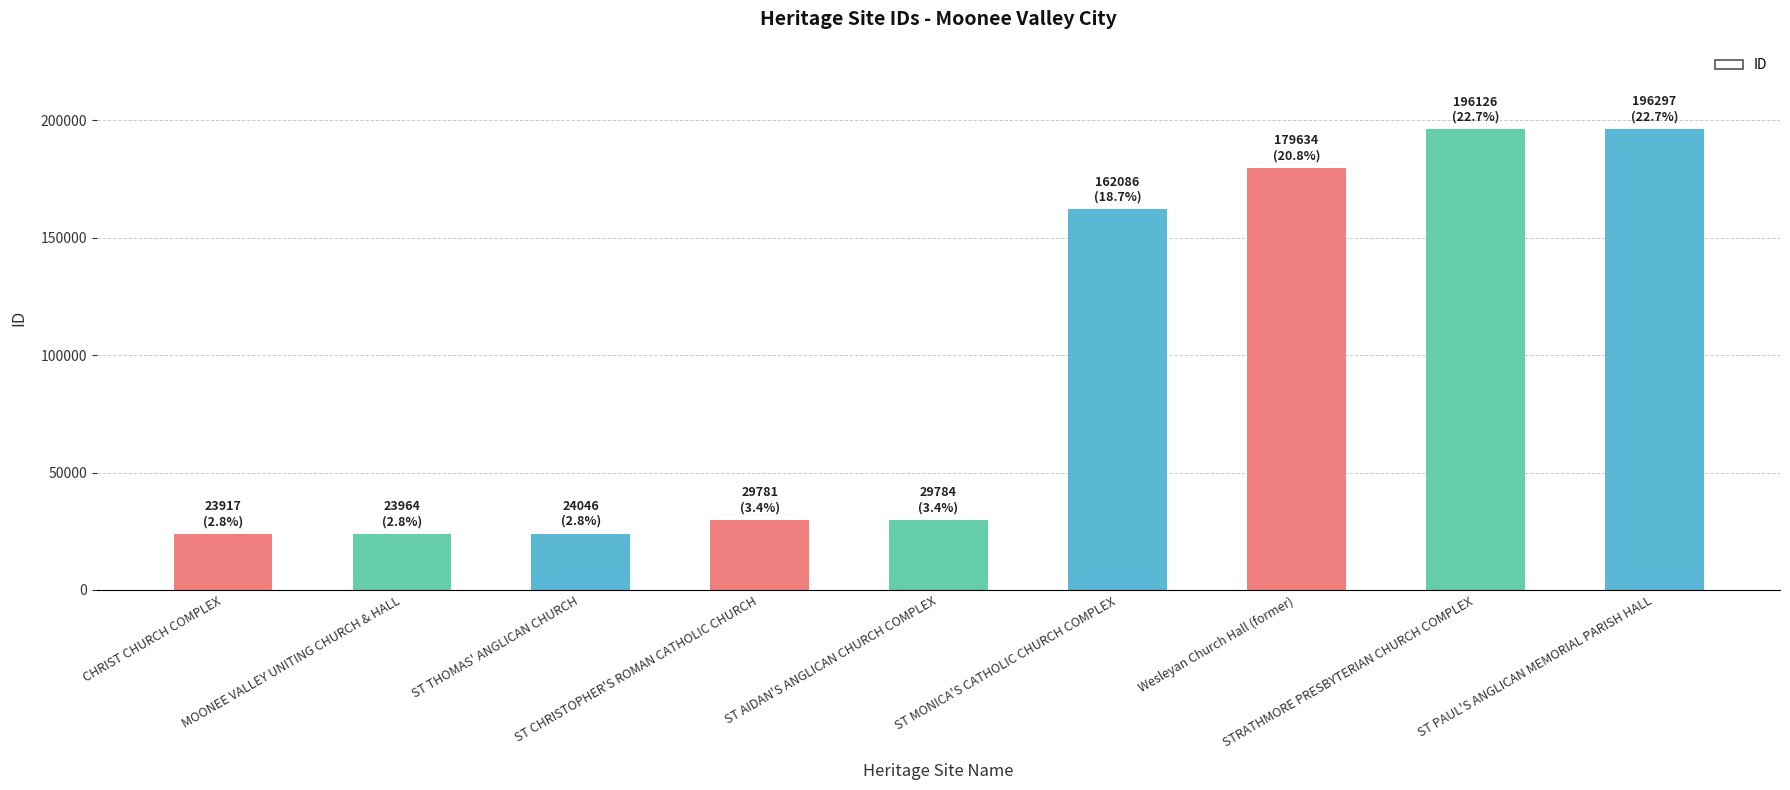

How many data points does each series have?

9